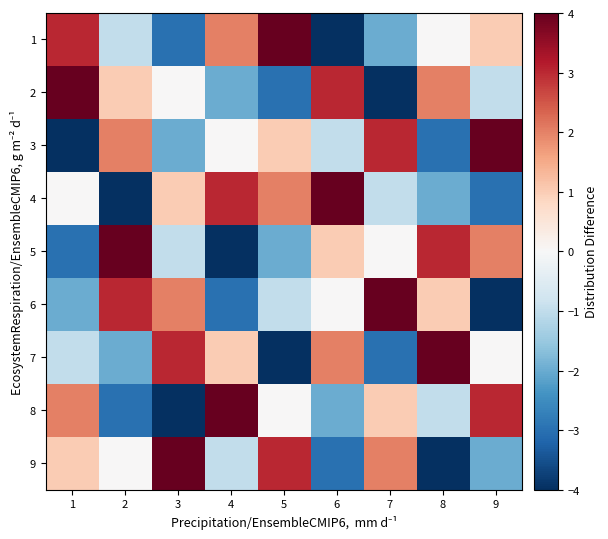

Which has a higher value, 5 or 1?

5